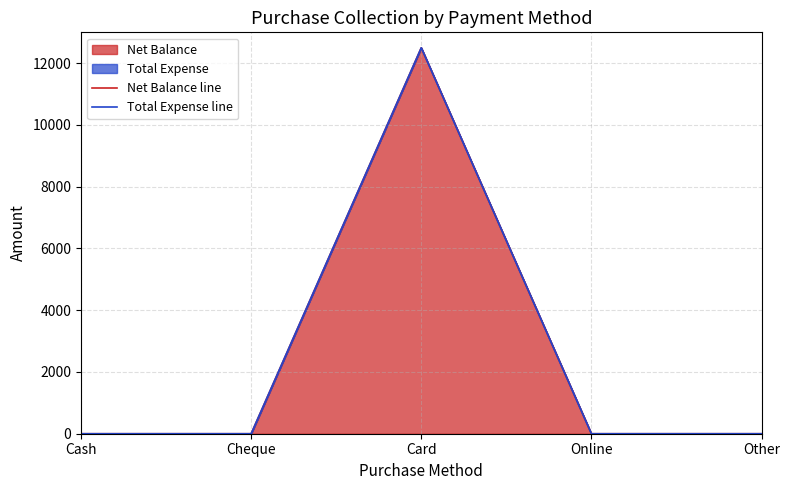

Which series has the widest spread of values?

Net Balance line